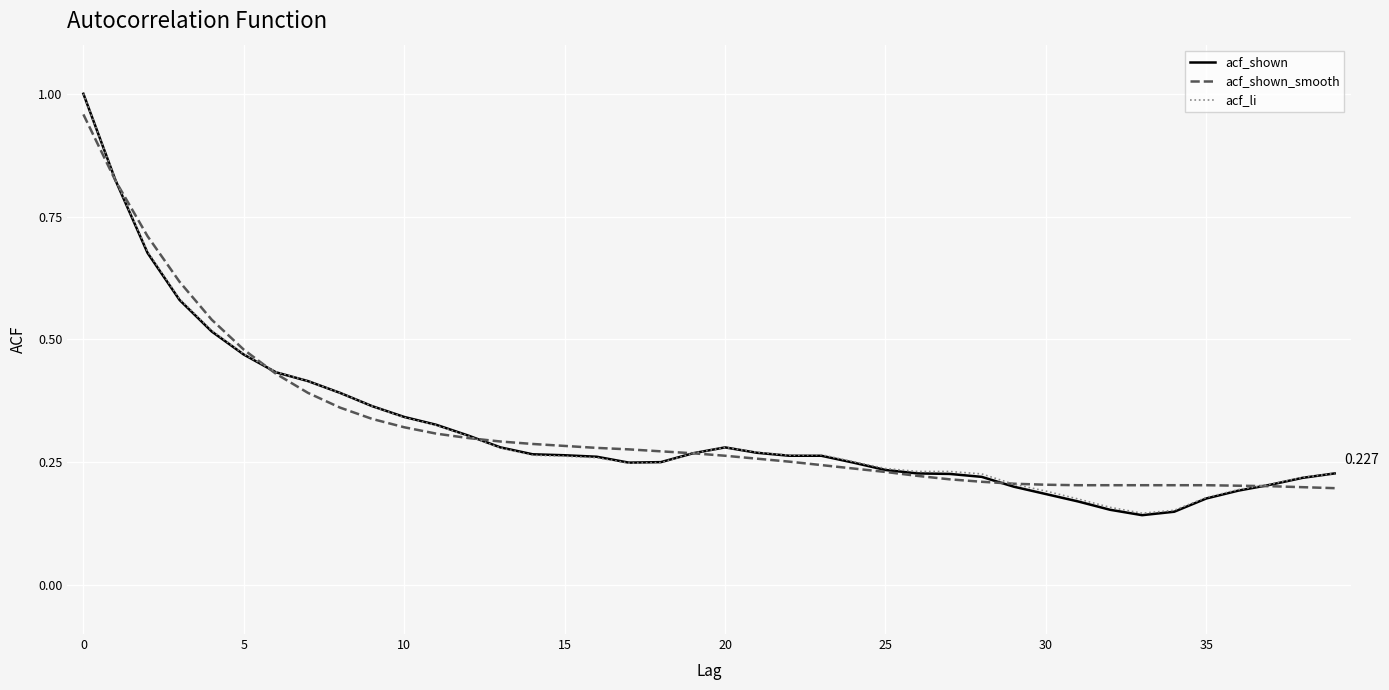

Which series has the widest spread of values?

acf_shown